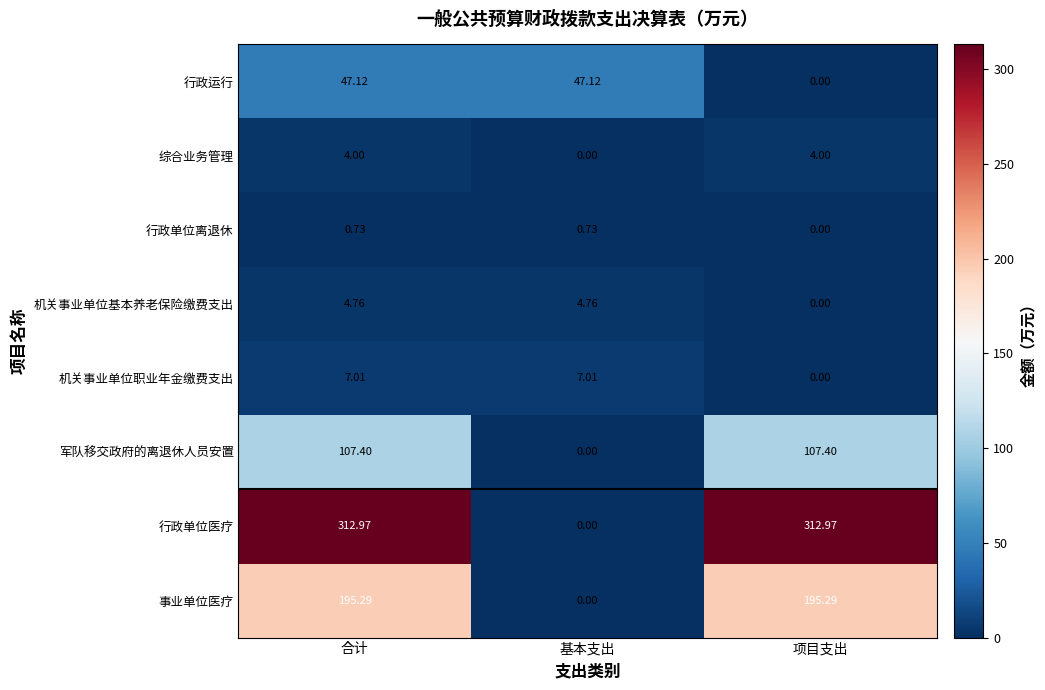

Which series has the largest range (max minus min)?

行政单位医疗